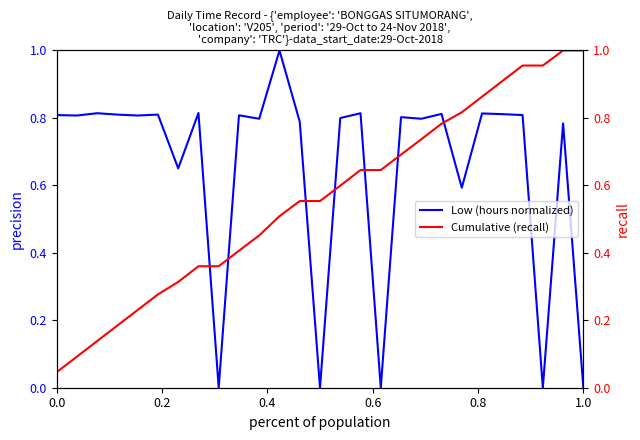

True or false: Cumulative (recall) has more than 1 interior local peaks.

False